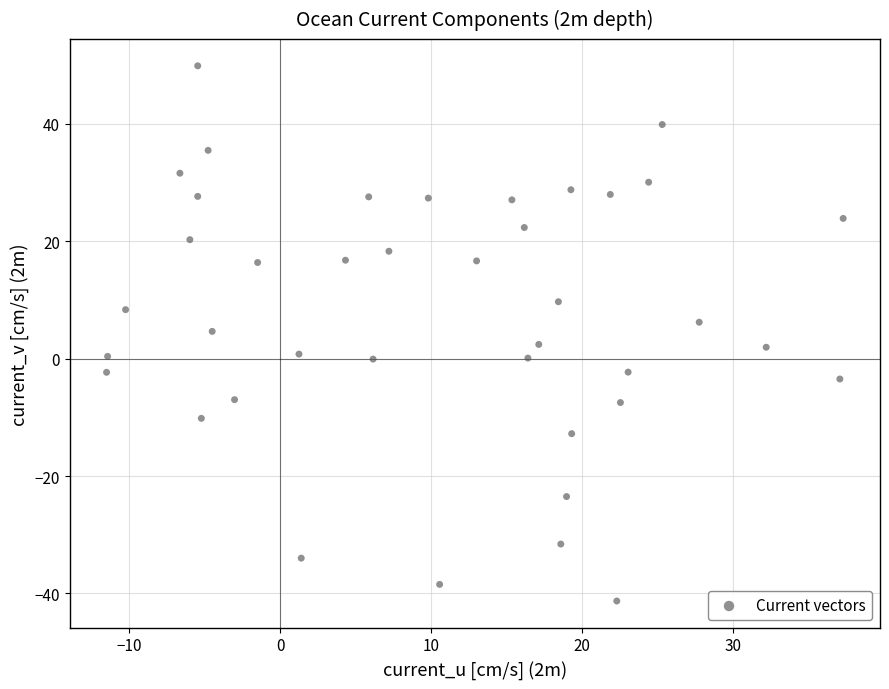

What is the range of X values (max minus min)?

48.8